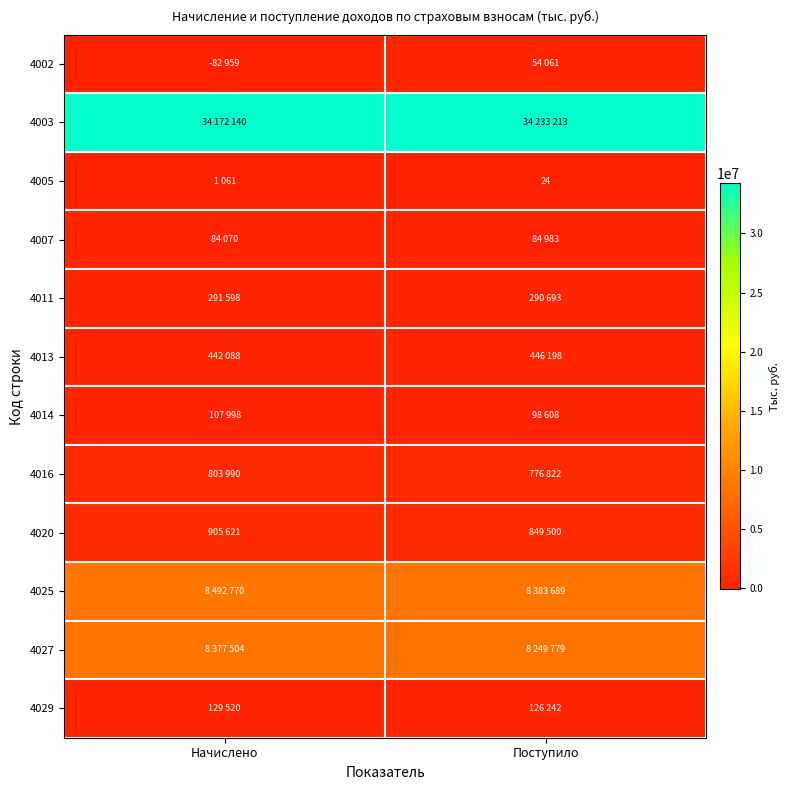

At which label does 4016 reach its minimum?

Поступило